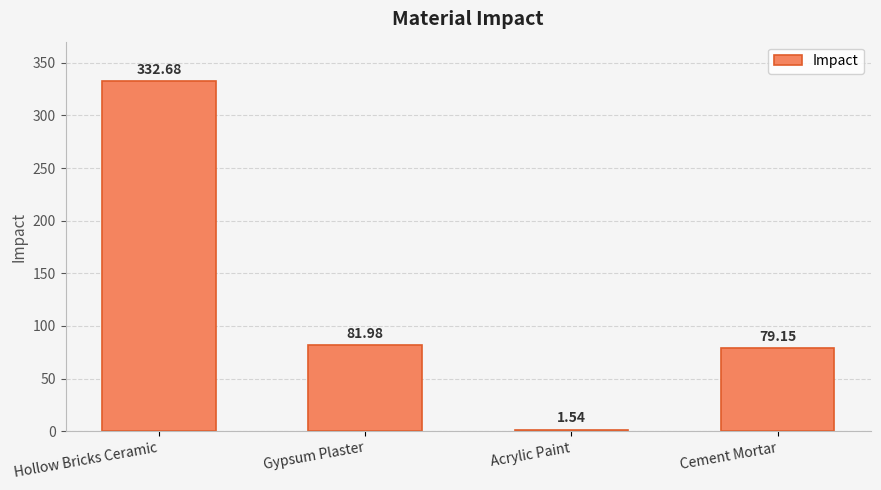

At which category does the chart reach its peak across all series?

Hollow Bricks Ceramic